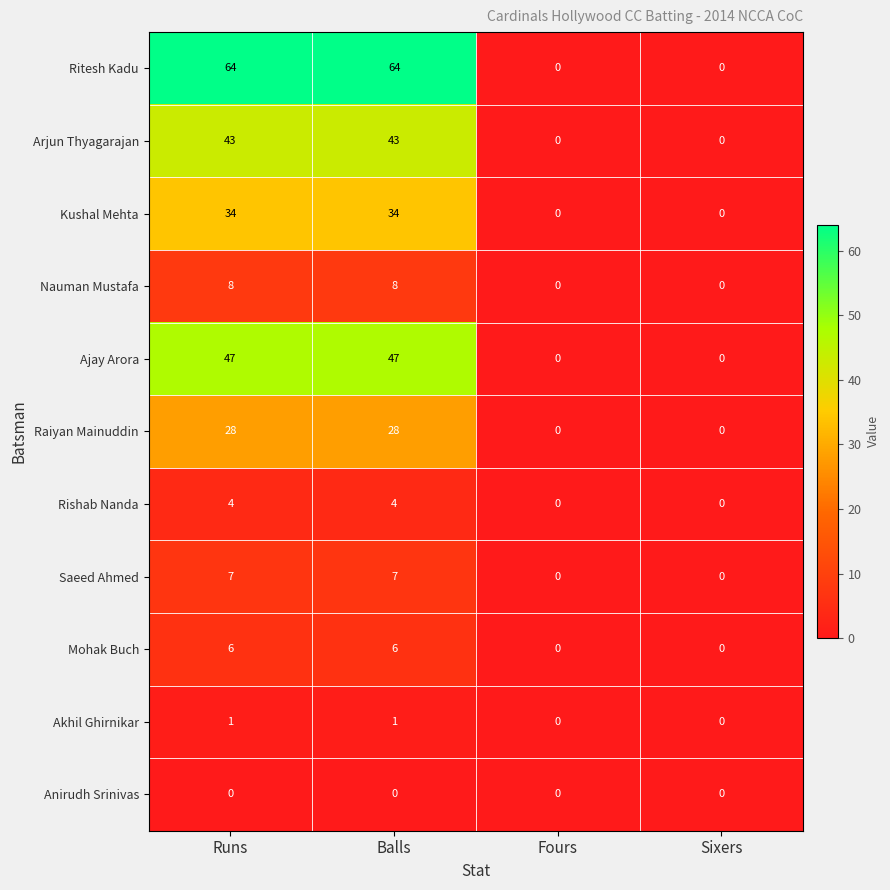

Count the Ajay Arora values in the range 0 to 47.

4